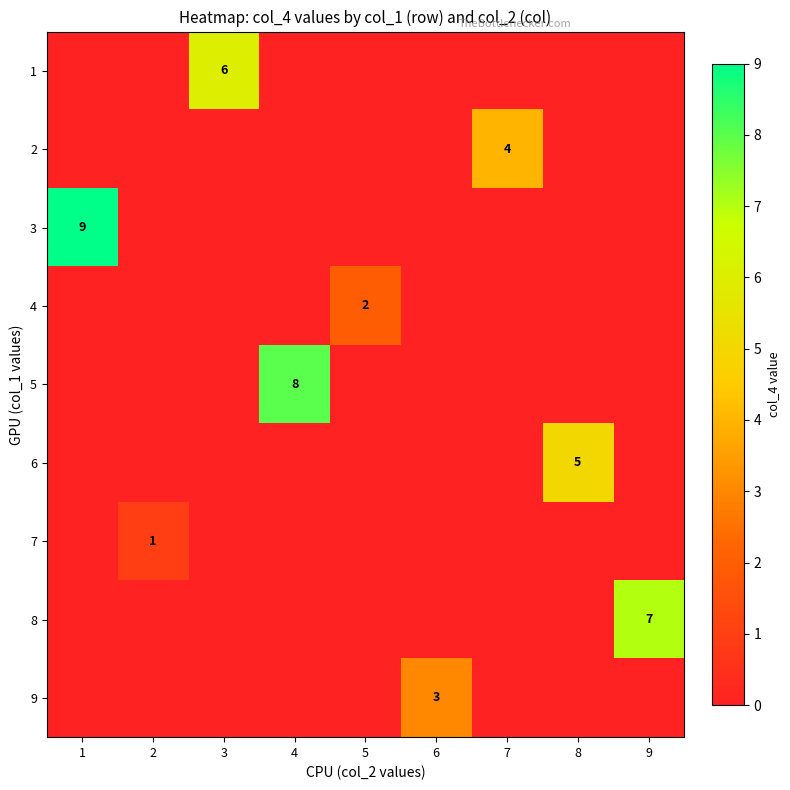

True or false: 3 has a value of 14 at 1.

False